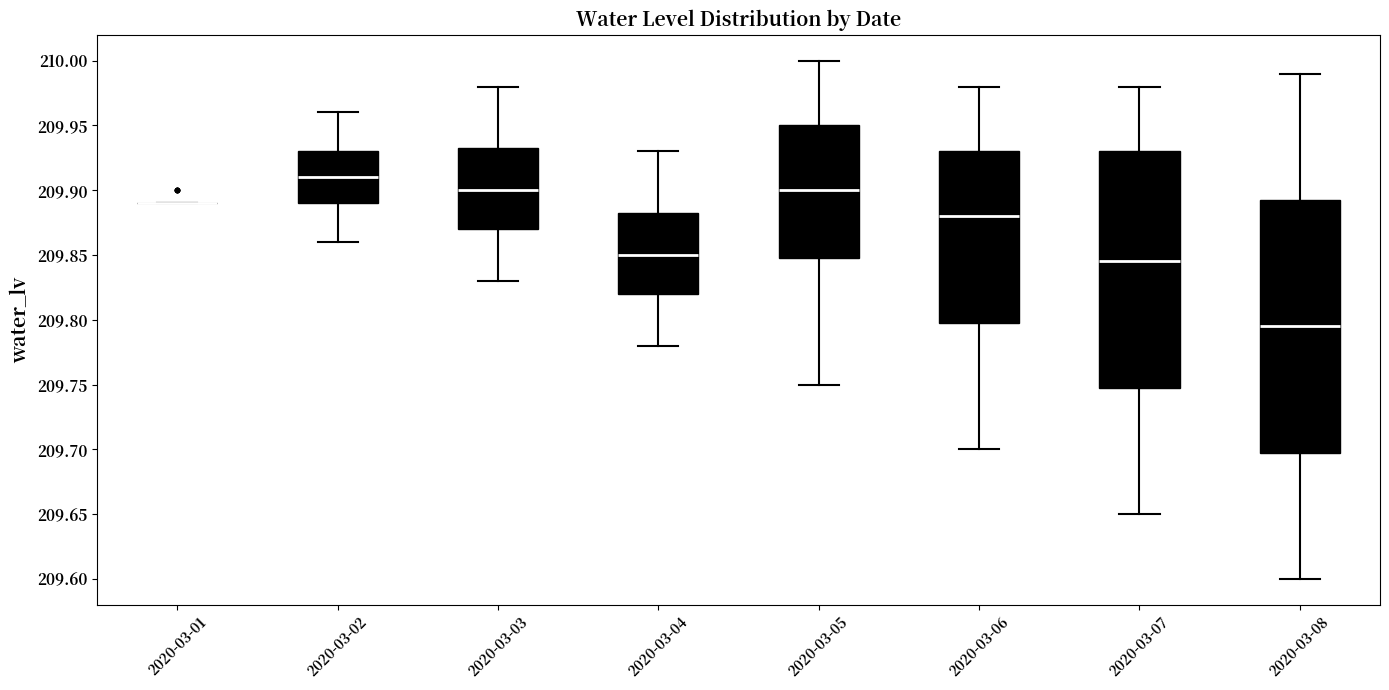

Comparing the boxes themselves (not the whiskers), which one is the tallest?

2020-03-08